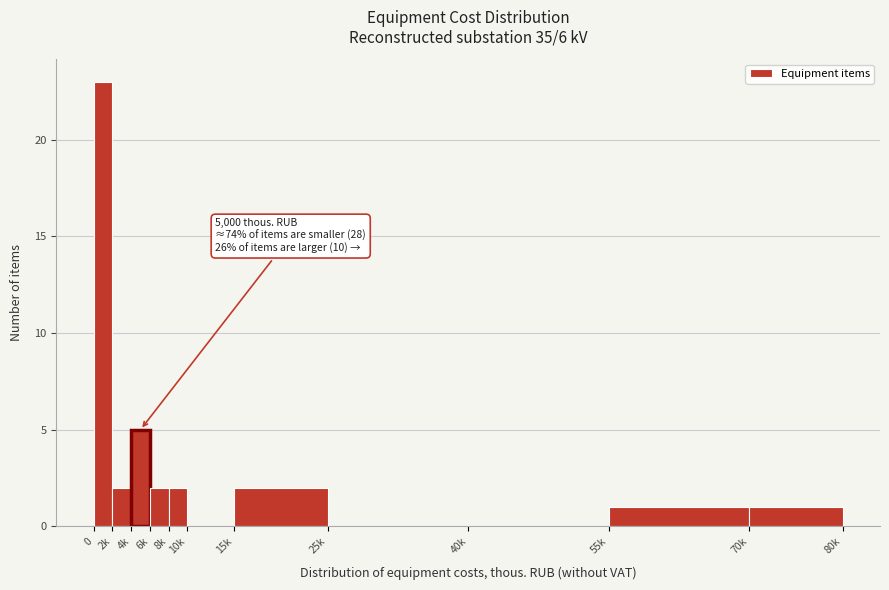

Reading right to left, what are all the values shown in this chart?

70k=1	55k=1	40k=0	25k=0	15k=2	10k=0	8k=2	6k=2	4k=5	2k=2	0=23